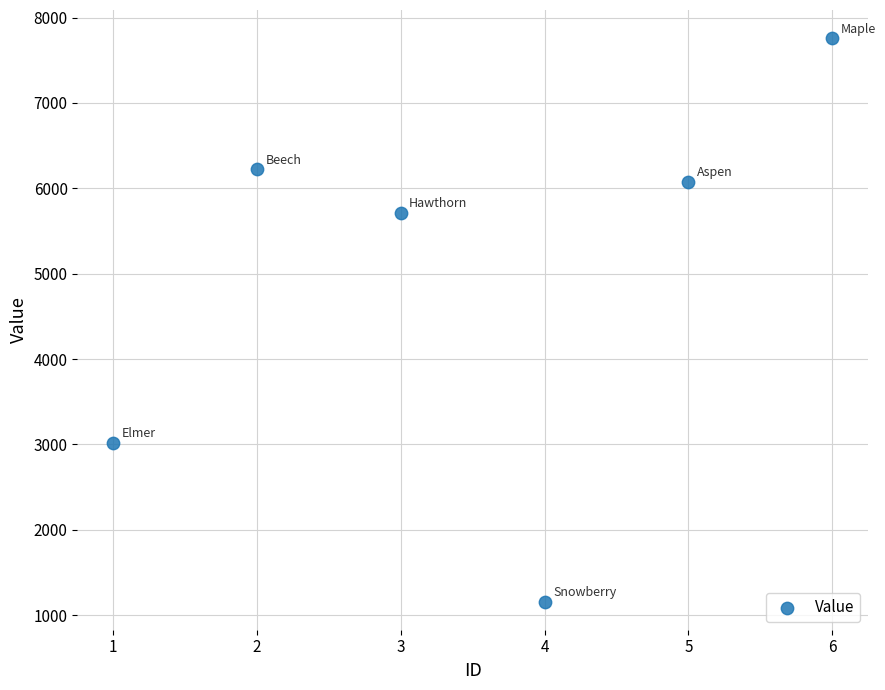

What is the range of X values (max minus min)?

5